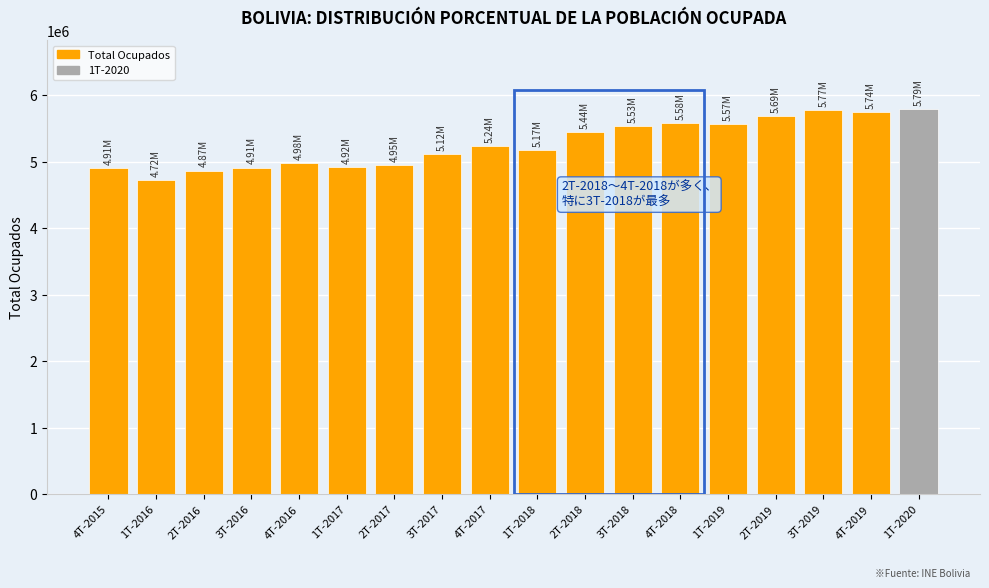

What is the ratio of the value at 3T-2017 to the value at 1T-2018?

1.0